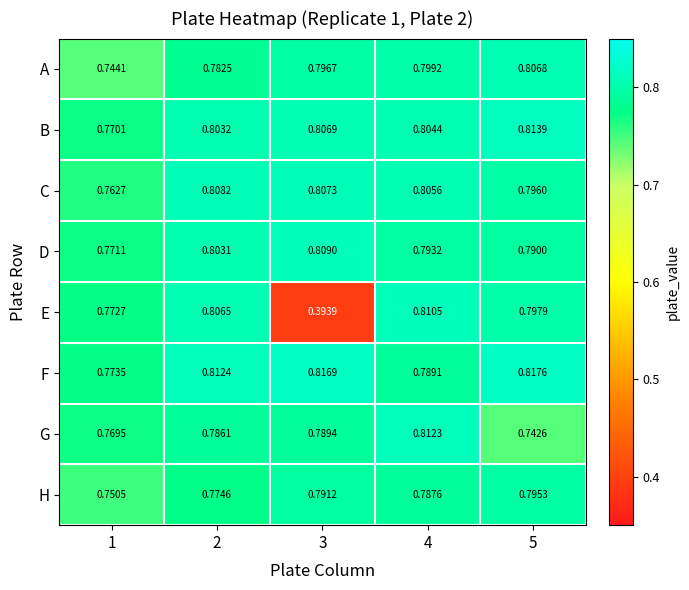

Which series has the largest range (max minus min)?

E